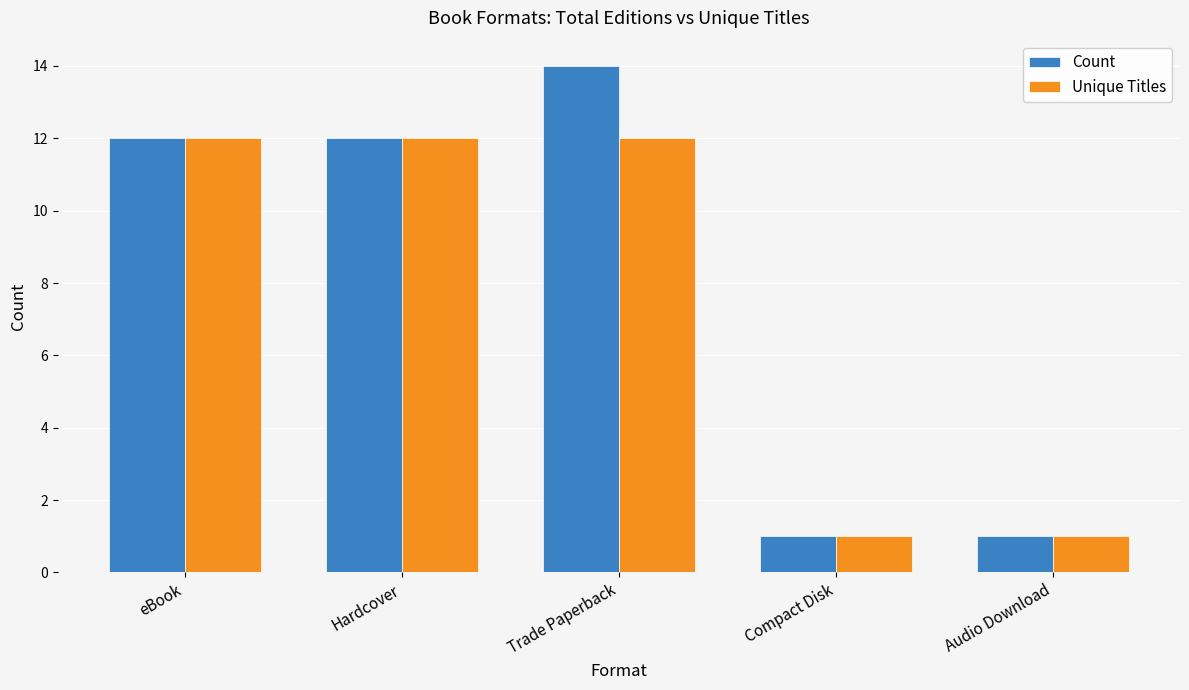

How many bars are there in total?

10